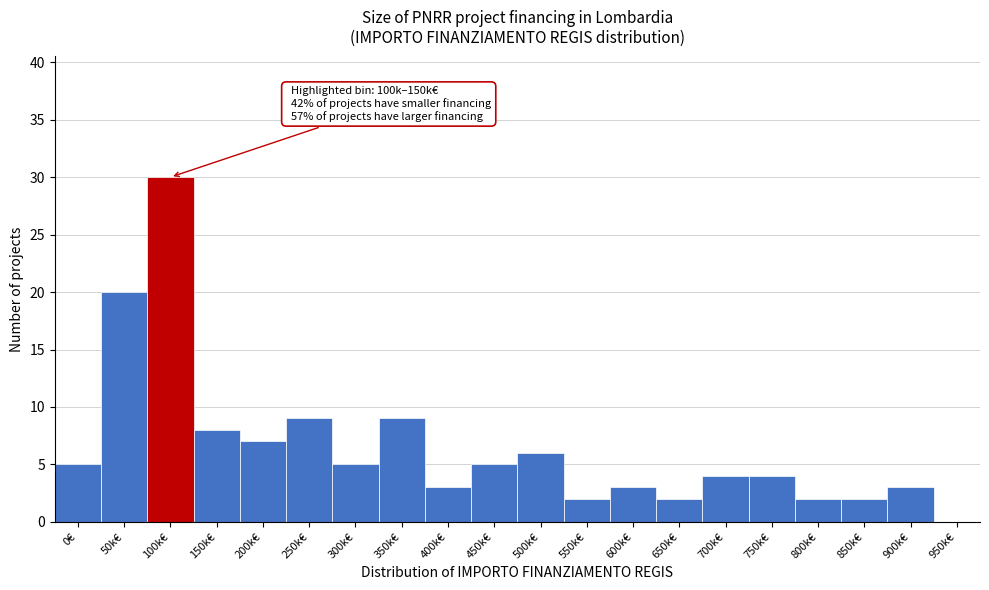

Reading left to right, list all the values displayed in this chart.

0€=5	50k€=20	100k€=30	150k€=8	200k€=7	250k€=9	300k€=5	350k€=9	400k€=3	450k€=5	500k€=6	550k€=2	600k€=3	650k€=2	700k€=4	750k€=4	800k€=2	850k€=2	900k€=3	950k€=0